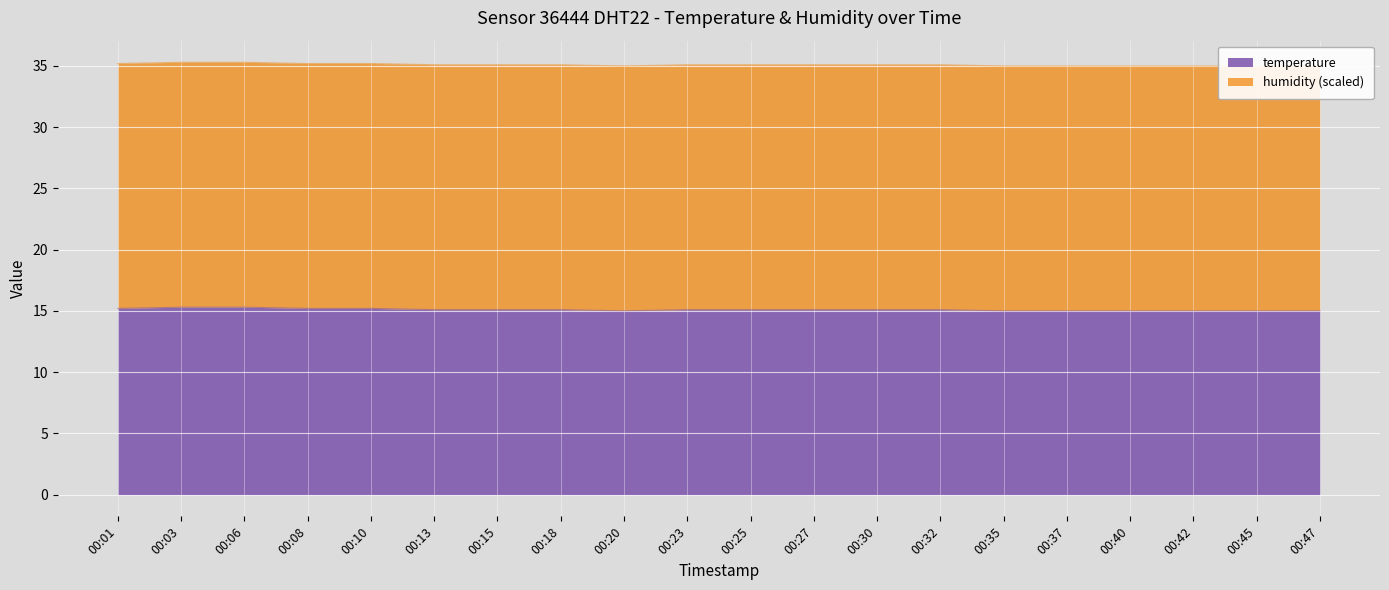

How many points are lower than both their immediate neighbors (excluding endpoints)?

1